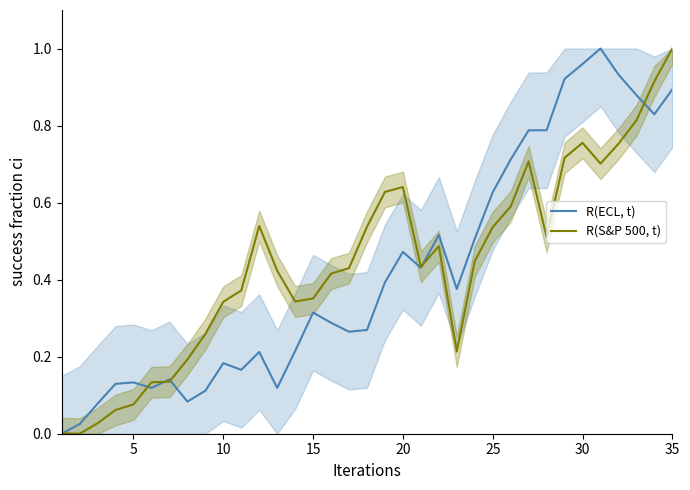

Which category has the highest value in the R(S&P 500, t) series?

35